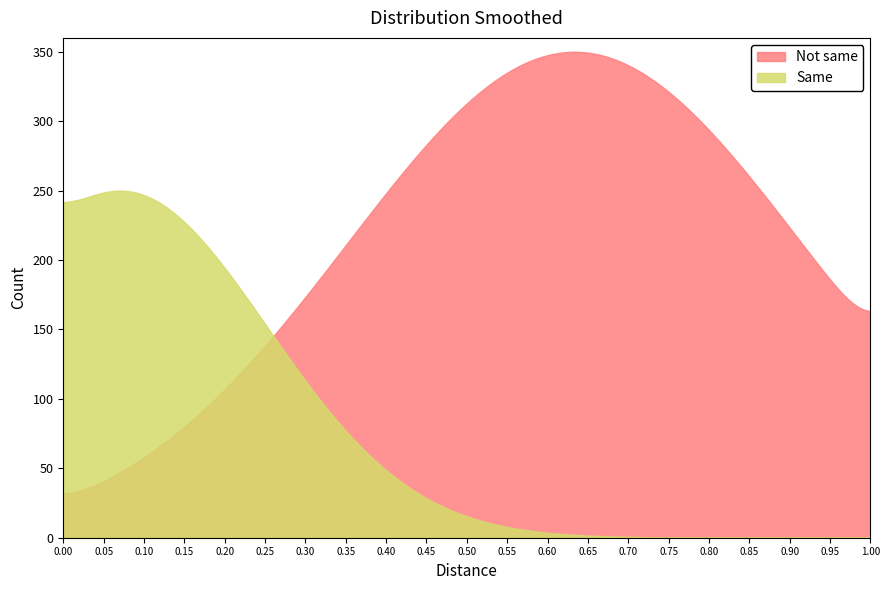

Which series has the largest range (max minus min)?

Not same